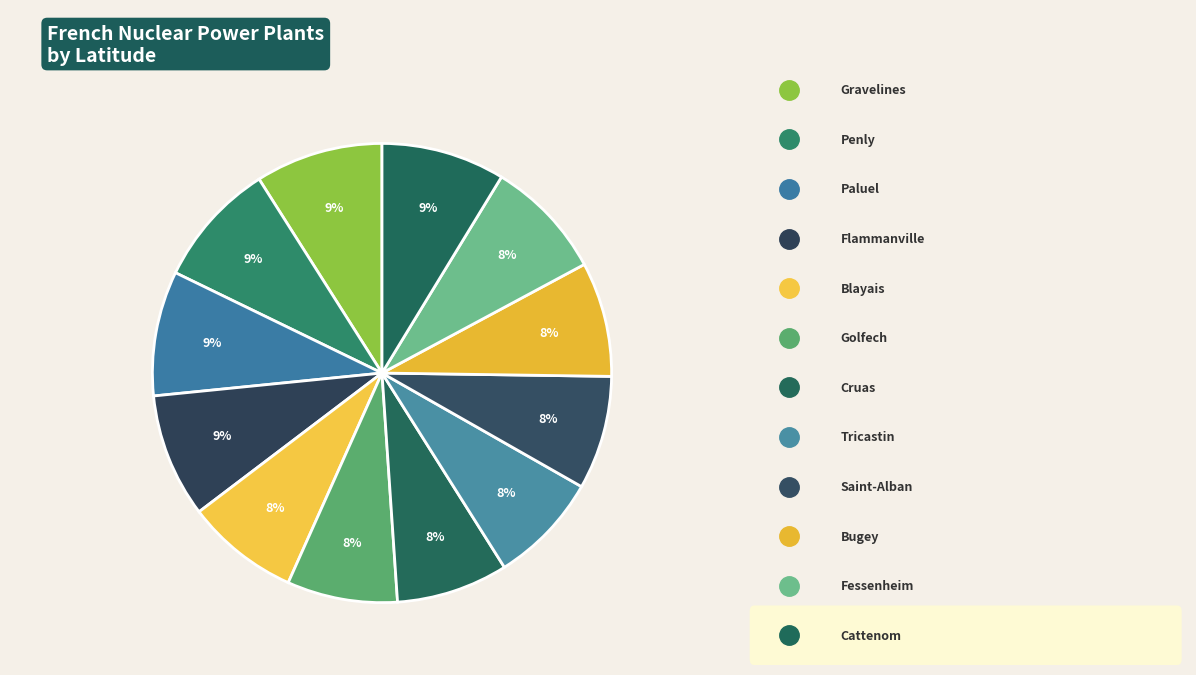

Count the number of slices in the pie.

12